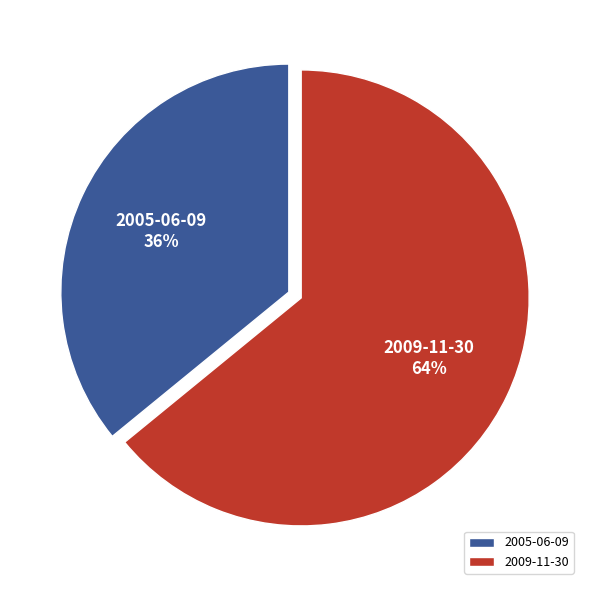

Rank the categories by value from lowest to highest.

2005-06-09, 2009-11-30